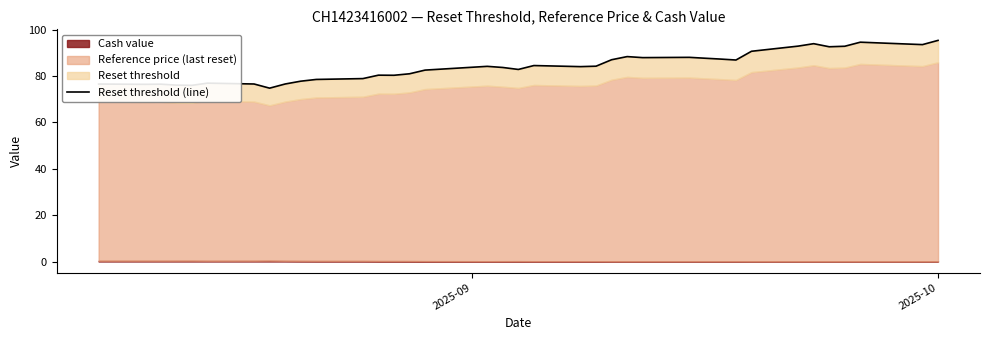

Does the chart display data point markers on the line(s)?

No